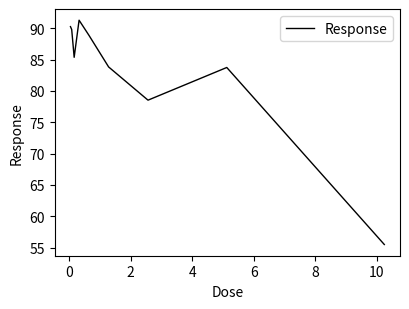

What is the smallest value displayed?

55.5